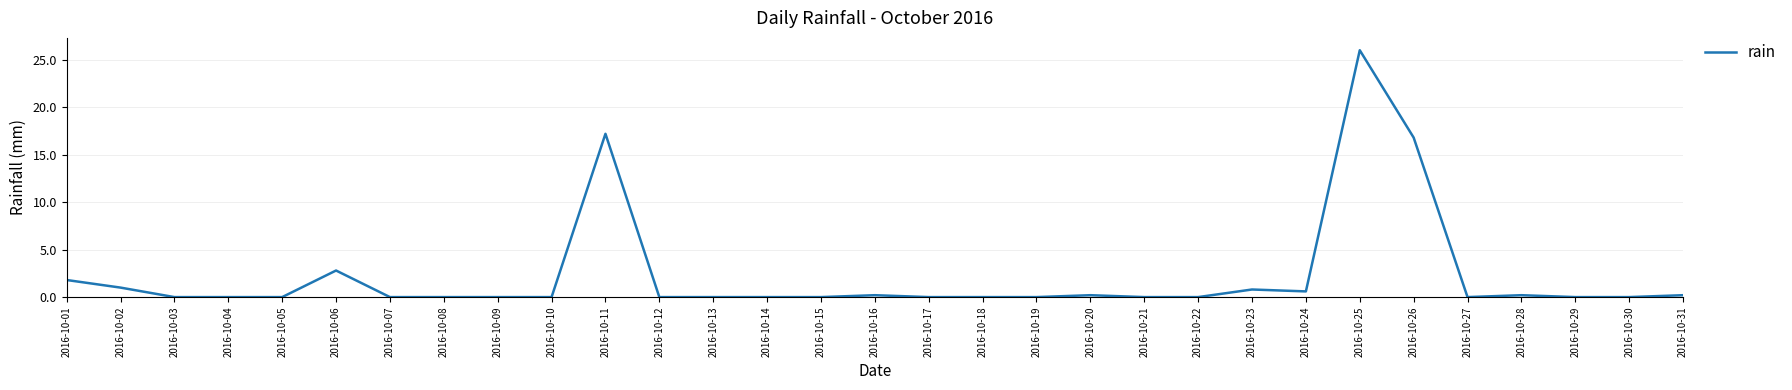

True or false: there are more than 0 points higher than both neighbors.

True